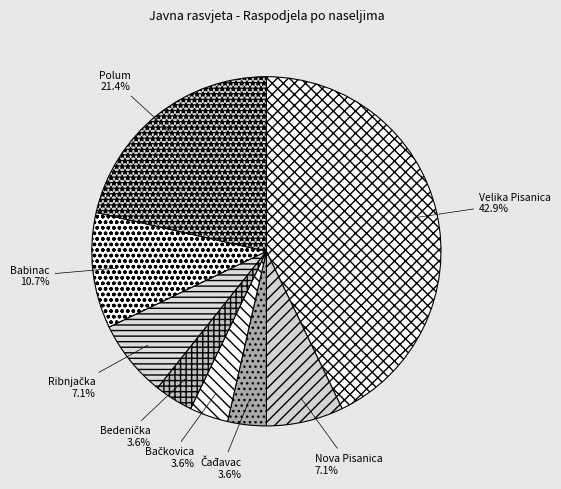

Is the sum of Velika Pisanica and Babinac greater than half?

Yes